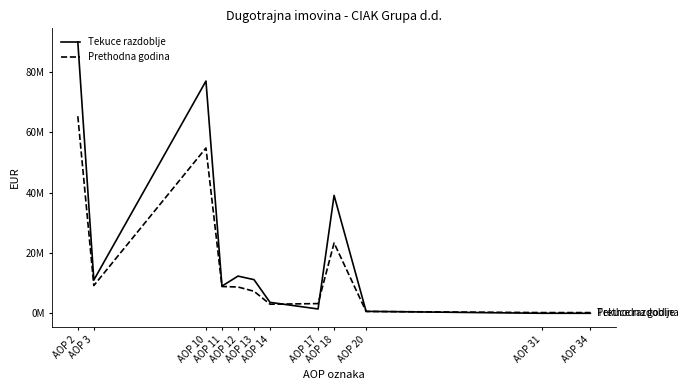

Rank the series at AOP 11 from highest to lowest value.

Tekuce razdoblje, Prethodna godina